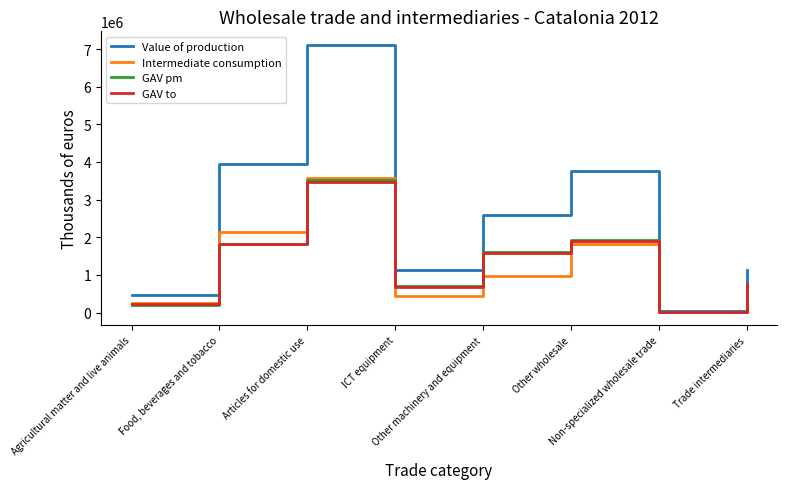

True or false: Intermediate consumption has more than 0 interior local peaks.

True